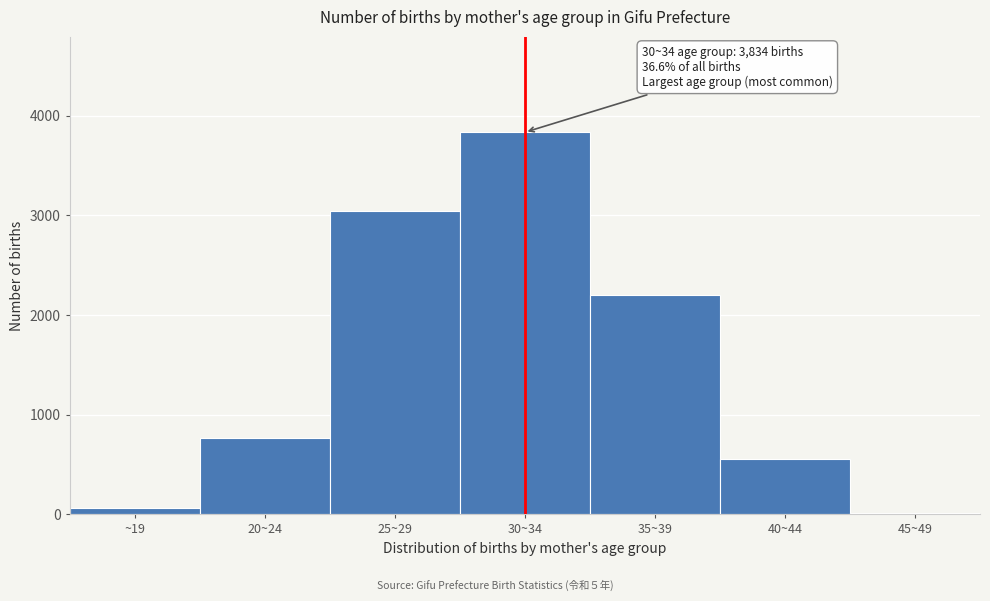

Reading right to left, transcribe all the data shown in this chart.

15	551	2202	3834	3046	761	60